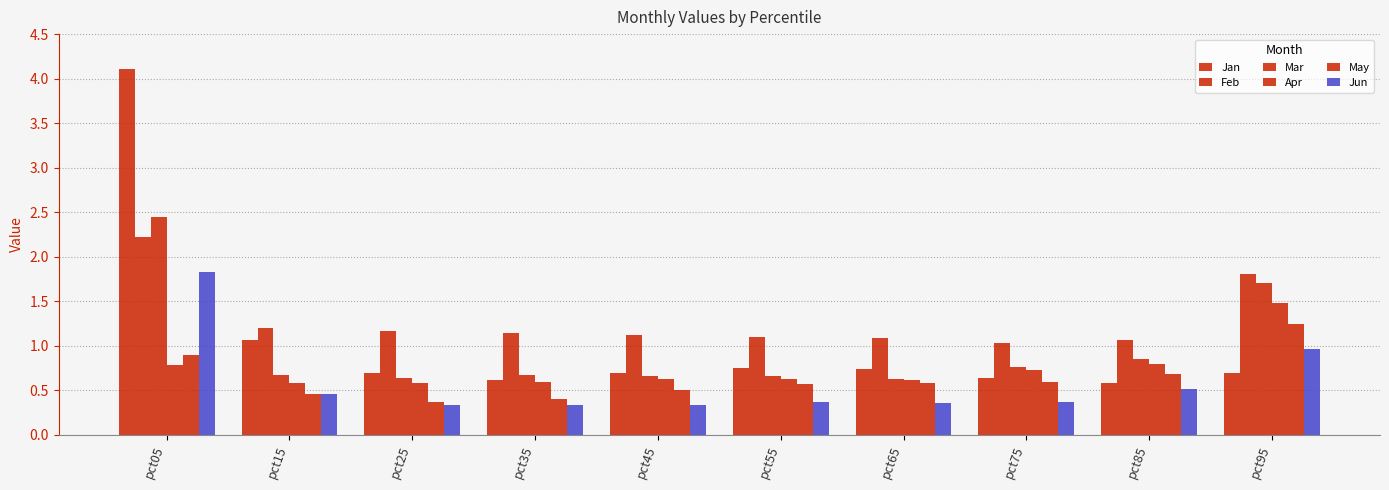

What is the sum of the Jun values at pct45 and pct55?

0.7